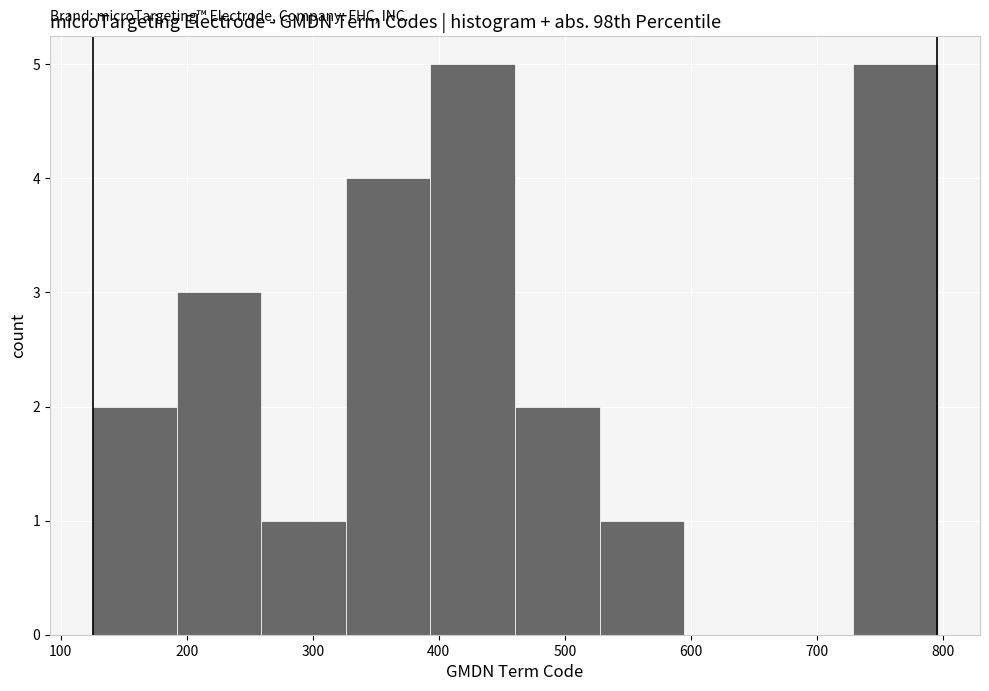

What is the height of the bar covering 530 to 590 on the x-axis? Neither the bar edges nor the heights are printed on the chart, so give them approximately, as read against the axes.

1